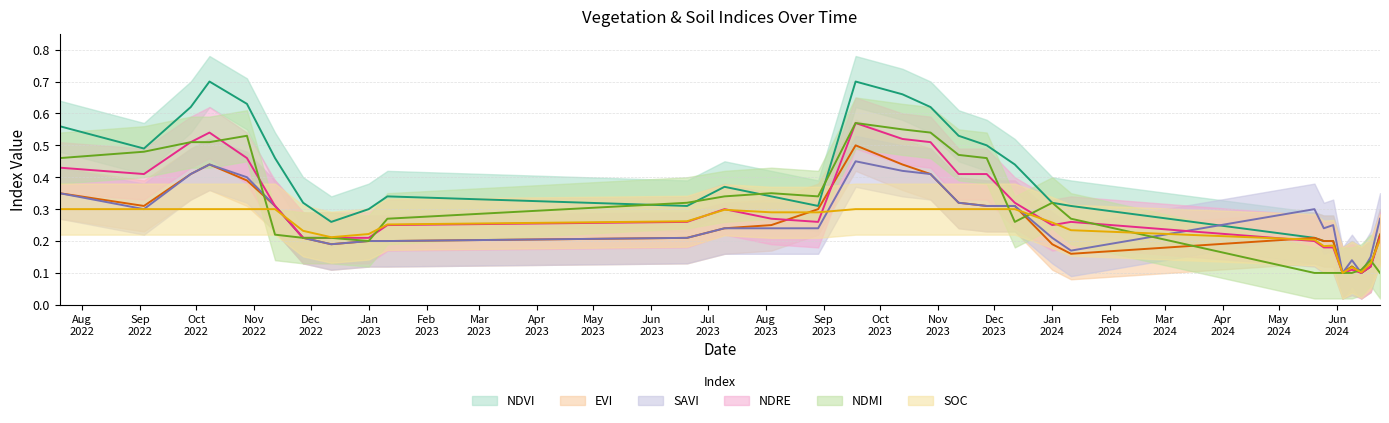

How many lines are shown in the chart?

6